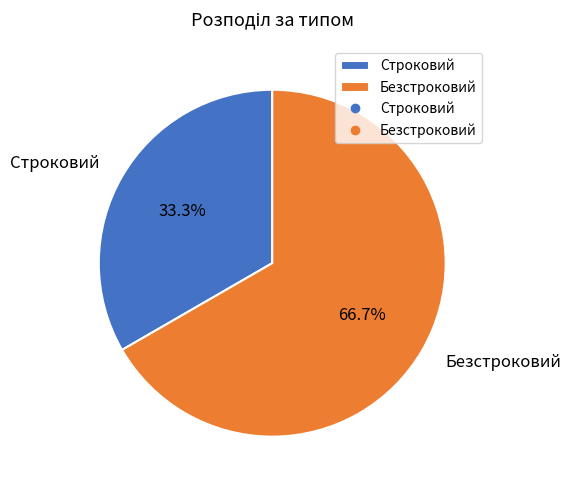

Which category accounts for the majority?

Безстроковий